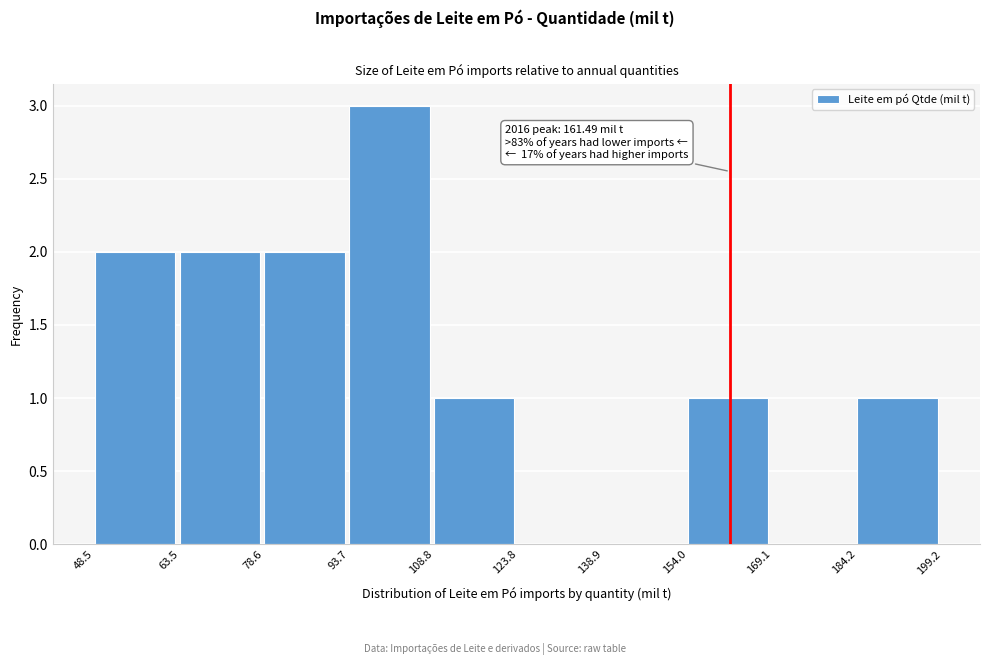

Over which range of the x-axis is the bar tallest?

93.7 to 108.8